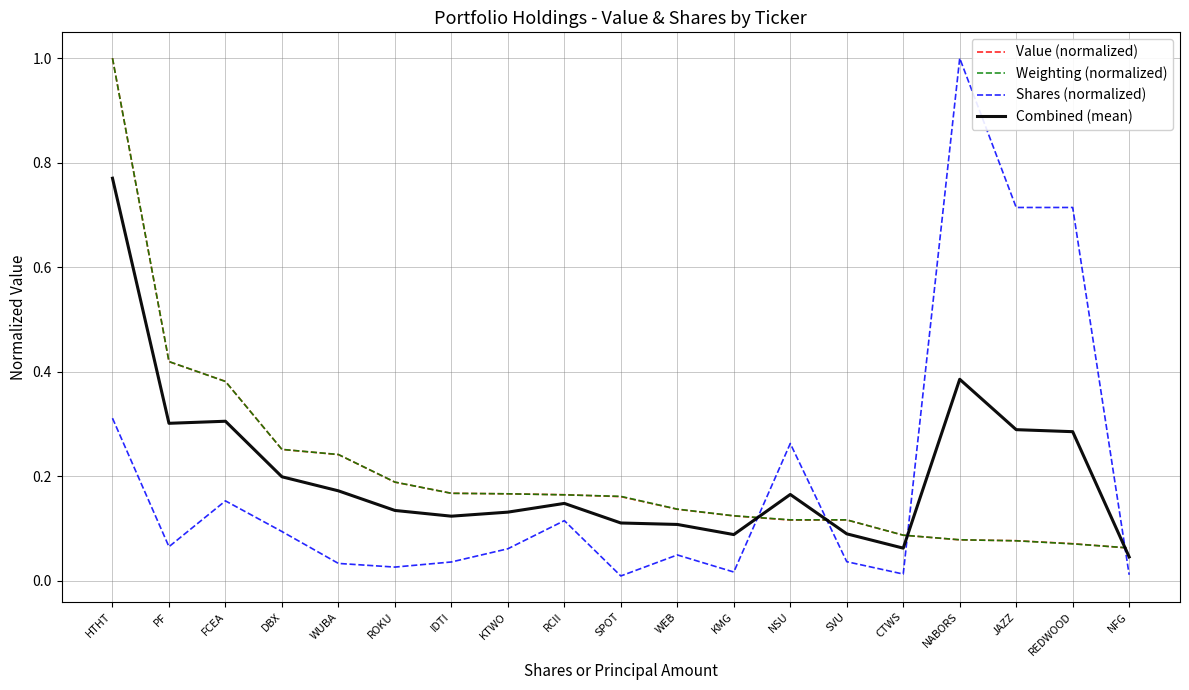

At which category is the sum across all series the highest?

HTHT